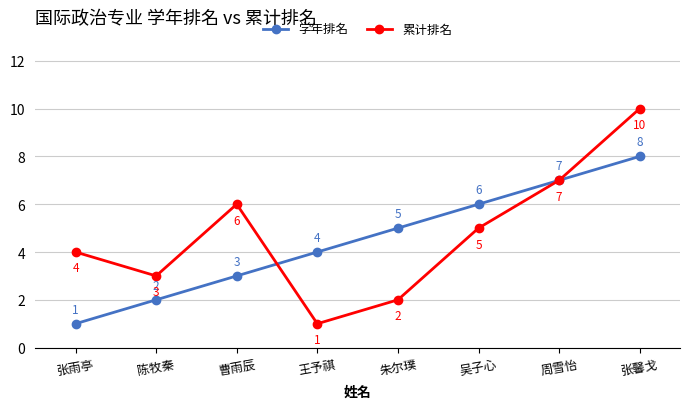

What is the maximum value for 累计排名?

10